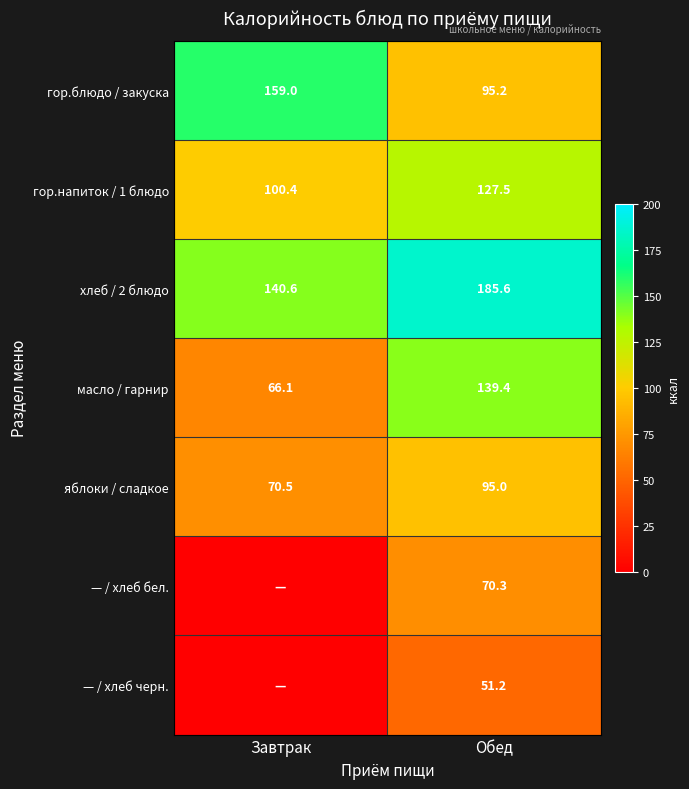

At which label is масло / гарнир closest to 102?

Завтрак